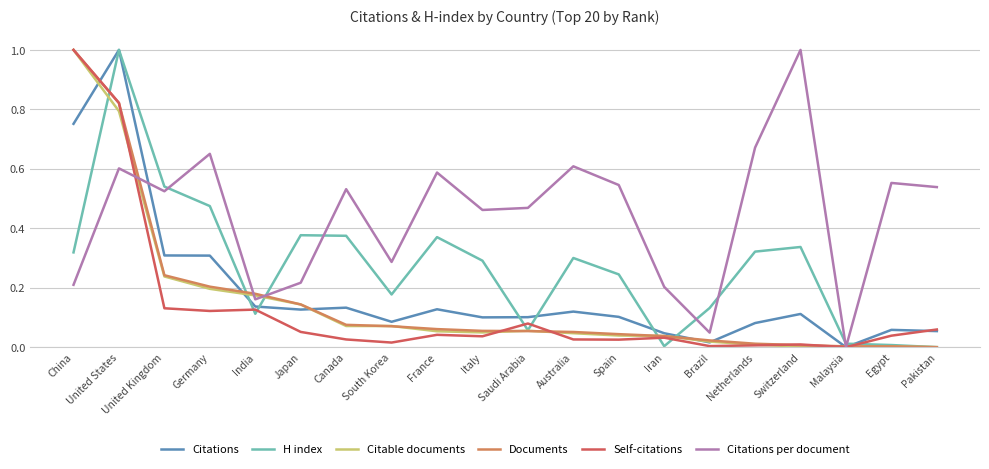

What is the sum of all Citable documents values?

3.0